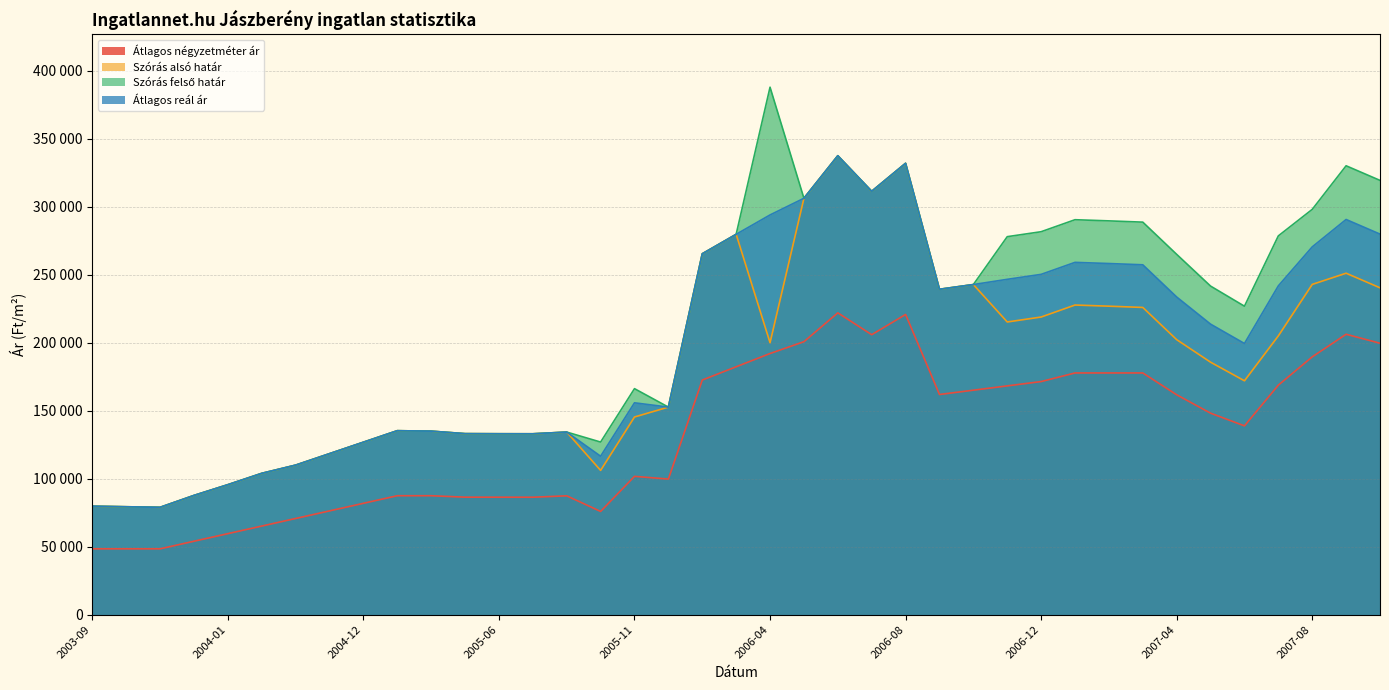

Reading left to right, extract all data points from this chart.

Átlagos négyzetméter ár: 48437	48437	48437	54017	59598	65178	70759	76339	81920	87500	87500	86429	86410	86391	87425	75936	101748	99754	172611	182362	192113	200811	222032	205952	220848	161964	165134	168303	171473	177812	177812	177812	161759	148234	138894	168847	189659	206287	199674
Szórás alsó határ: 79797	79383	78973	87716	95620	103970	110017	118443	126880	135333	135003	133164	133089	133060	134325	106132	145426	152685	265486	279803	200065	306304	337626	311462	332060	239376	242844	215308	218959	227786	226935	226005	202310	185735	172048	205101	242954	251194	240448
Szórás felső határ: 79797	79383	78973	87716	95620	103970	110017	118443	126880	135333	135003	133164	133089	133060	134325	126970	166264	152685	265486	279803	388037	306304	337626	311462	332060	239376	242844	278062	281713	290540	289689	288759	265064	241723	226918	278647	298142	330220	319474
Átlagos reál ár: 79797	79383	78973	87716	95620	103970	110017	118443	126880	135333	135003	133164	133089	133060	134325	116551	155845	152685	265486	279803	294051	306304	337626	311462	332060	239376	242844	246685	250336	259163	258312	257382	233687	213729	199483	241874	270548	290707	279961